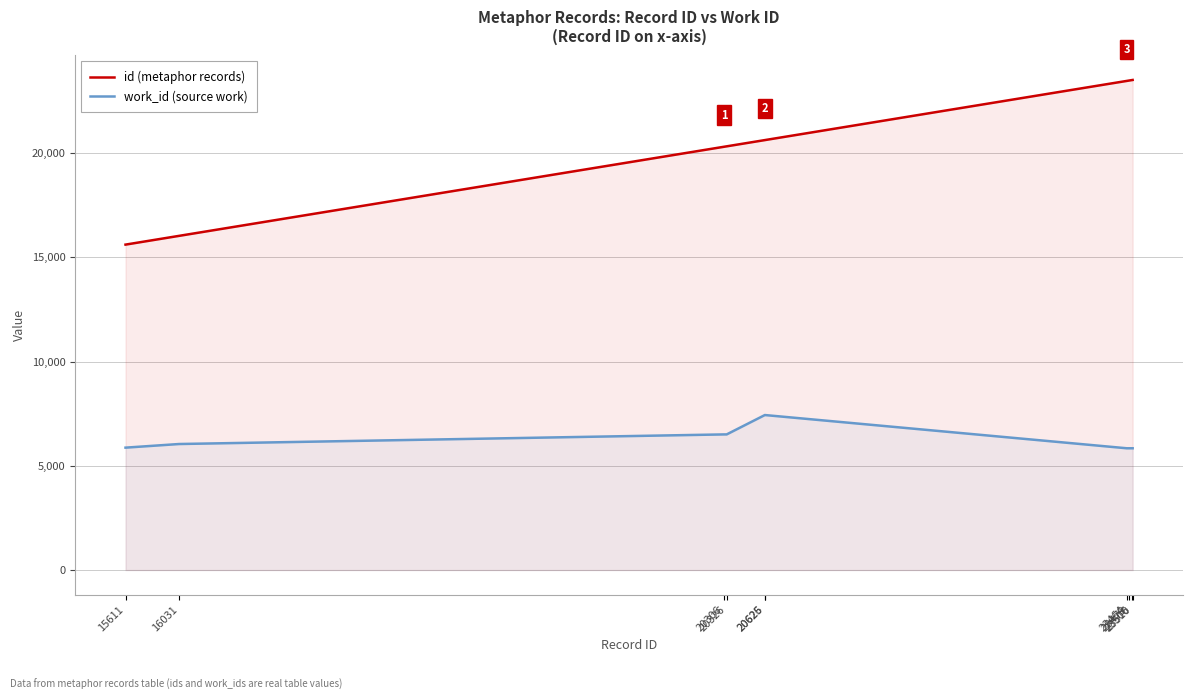

Count the number of categories in the chart.

10